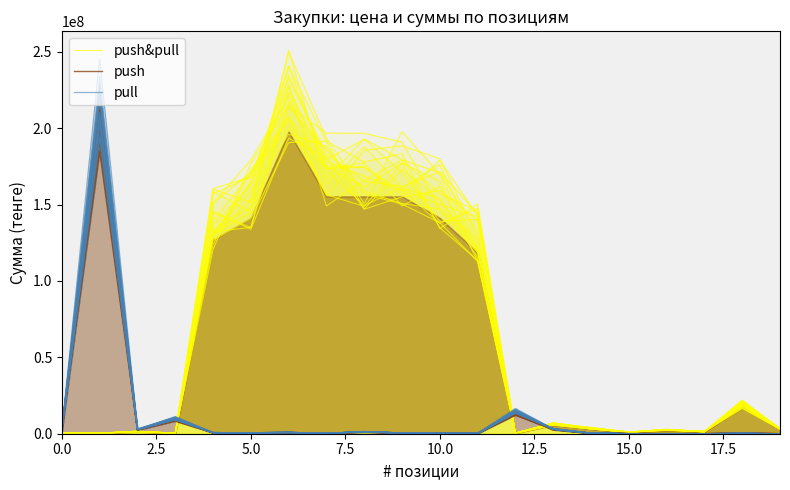

At how many categories does at least one series exceed 33012637?

9